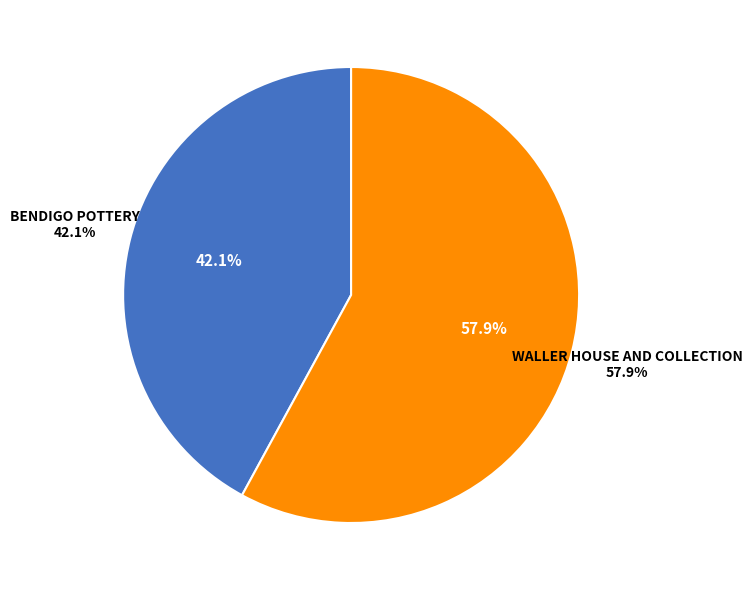

Count the number of slices in the pie.

2